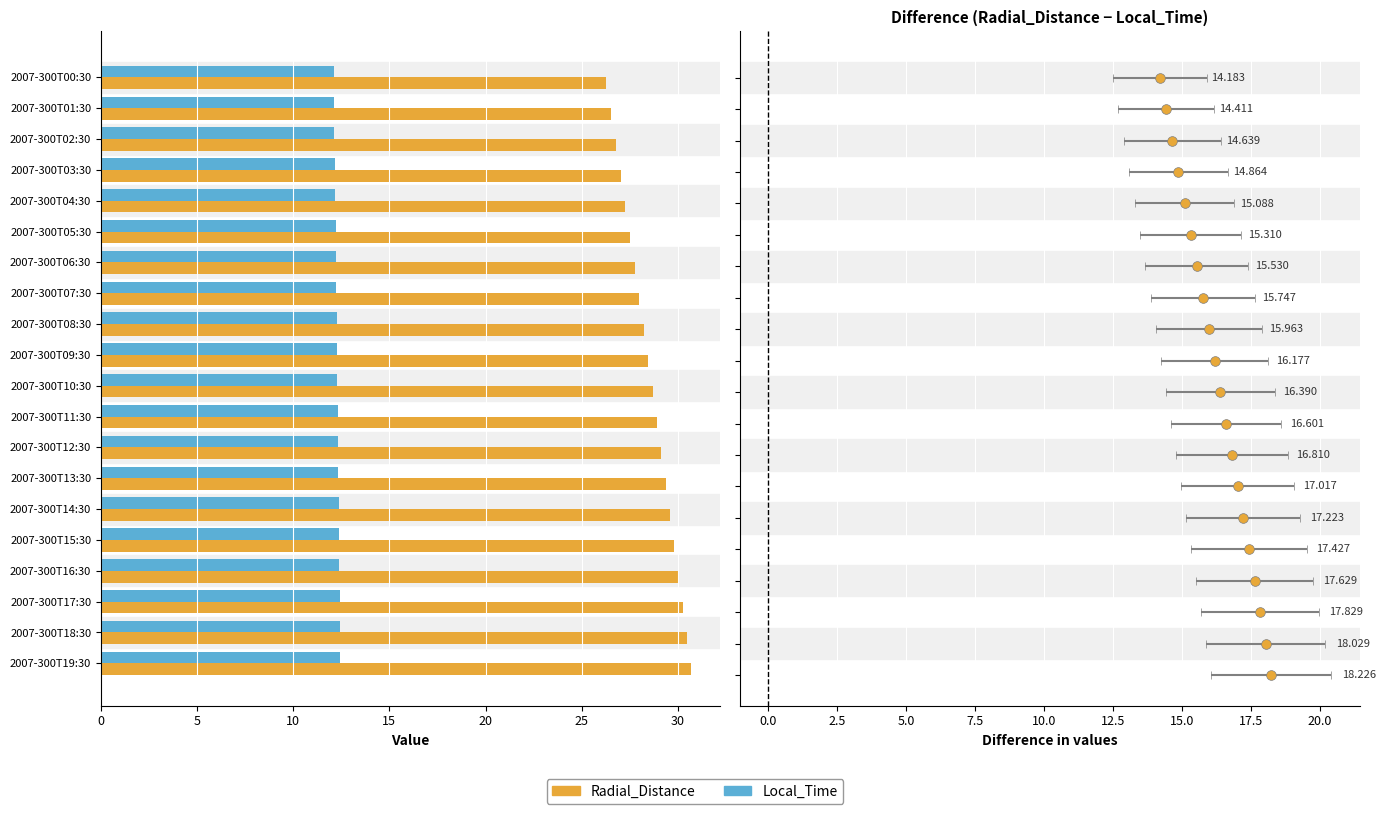

What is the average value of the Radial_Distance series?

28.5